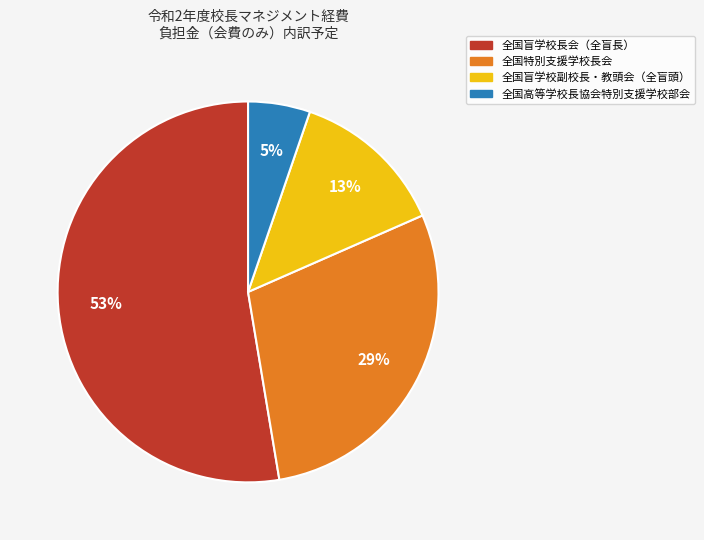

Combined, do 全国高等学校長協会特別支援学校部会 and 全国盲学校長会（全盲長） account for over 50%?

Yes